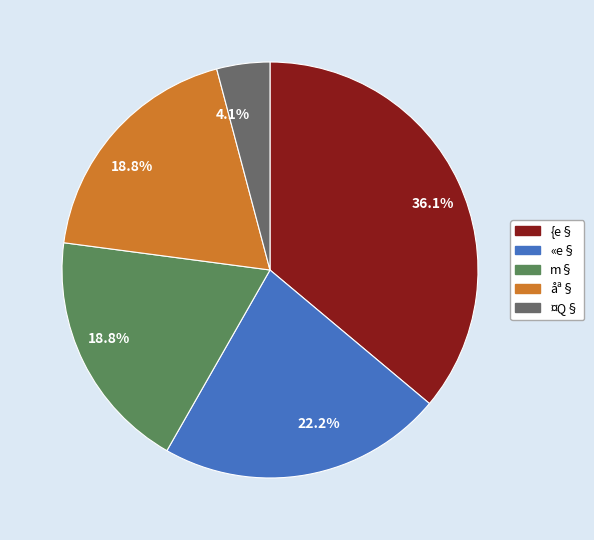

Which slice is the smallest?

¤Q§